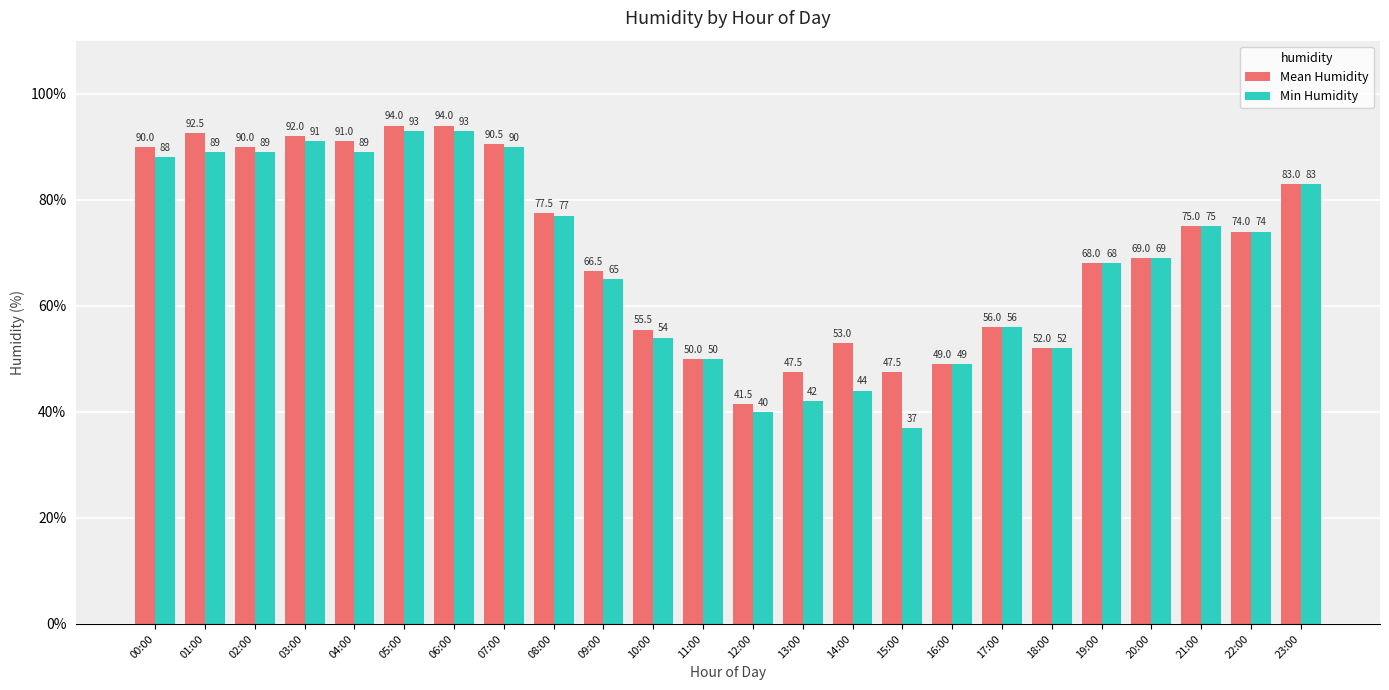

List the series in order of their overall mean, lowest first.

Min Humidity, Mean Humidity